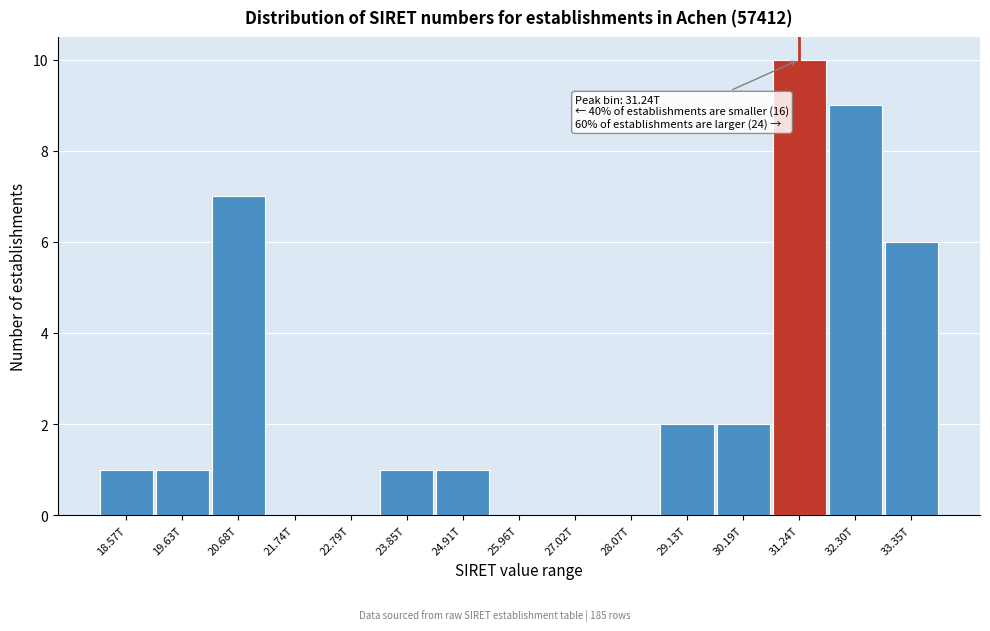

Reading left to right, list all the values displayed in this chart.

18.57T=1	19.63T=1	20.68T=7	21.74T=0	22.79T=0	23.85T=1	24.91T=1	25.96T=0	27.02T=0	28.07T=0	29.13T=2	30.19T=2	31.24T=10	32.30T=9	33.35T=6